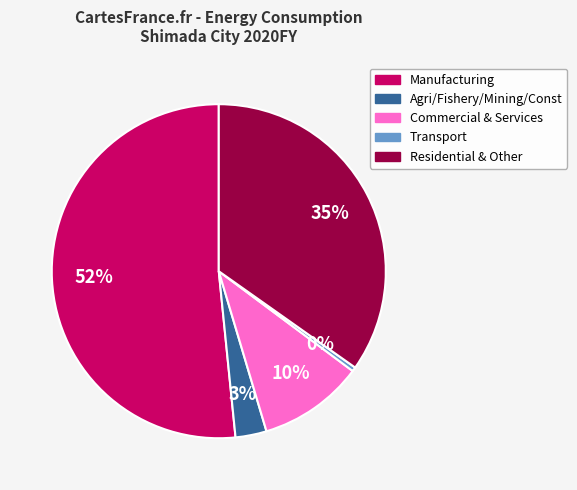

Is there a majority slice in this chart?

Yes